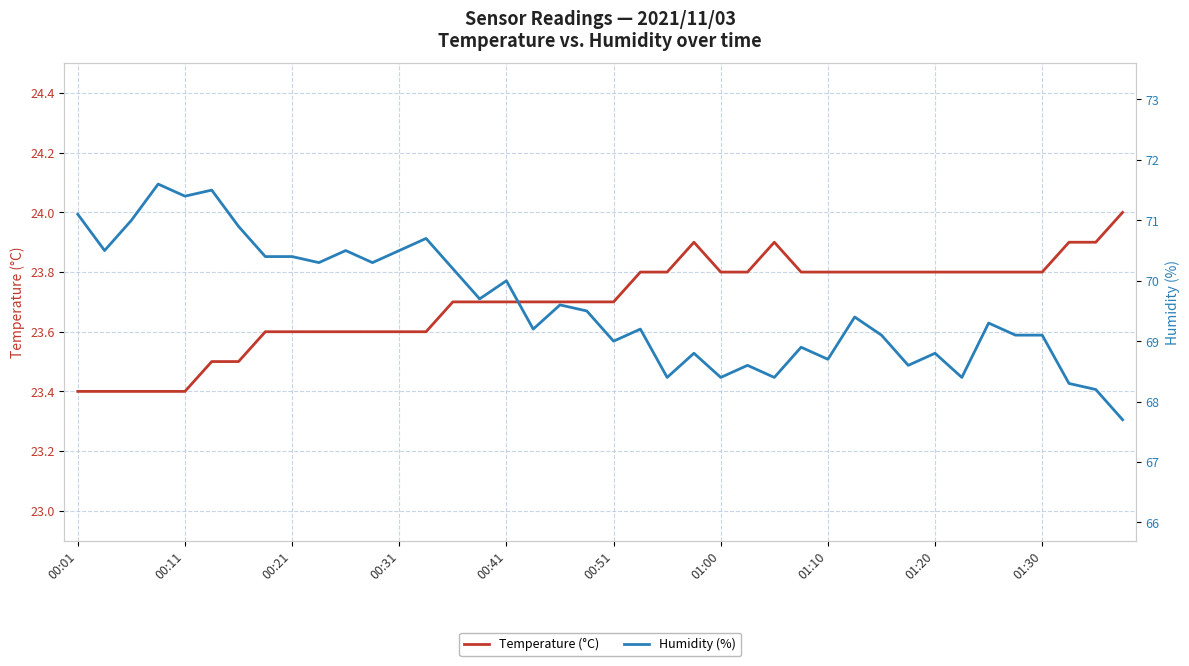

True or false: Temperature (°C) and Humidity (%) cross at least once.

False